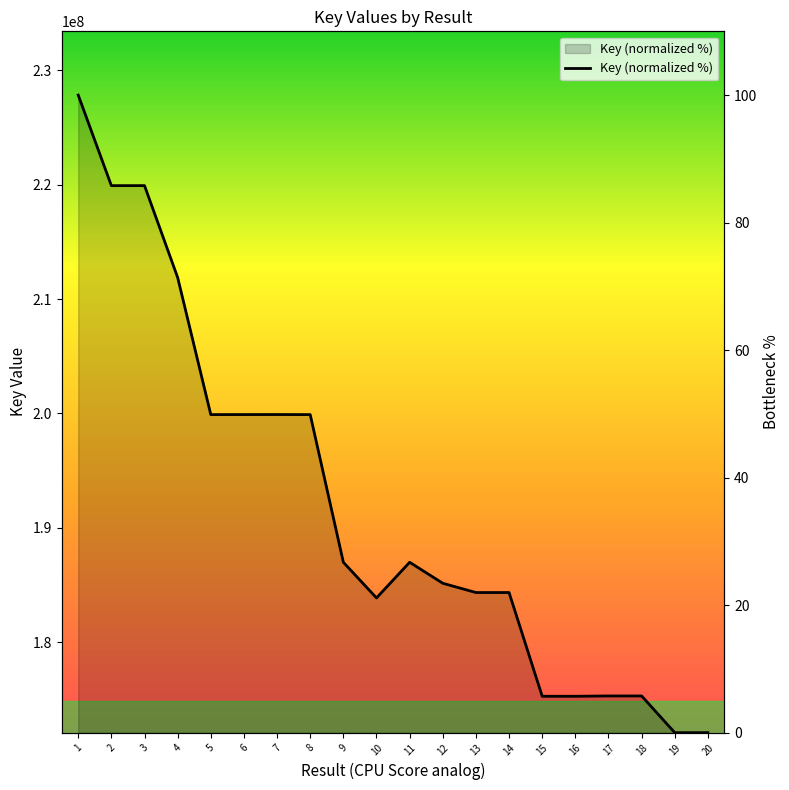

How many data points are above 26?

10